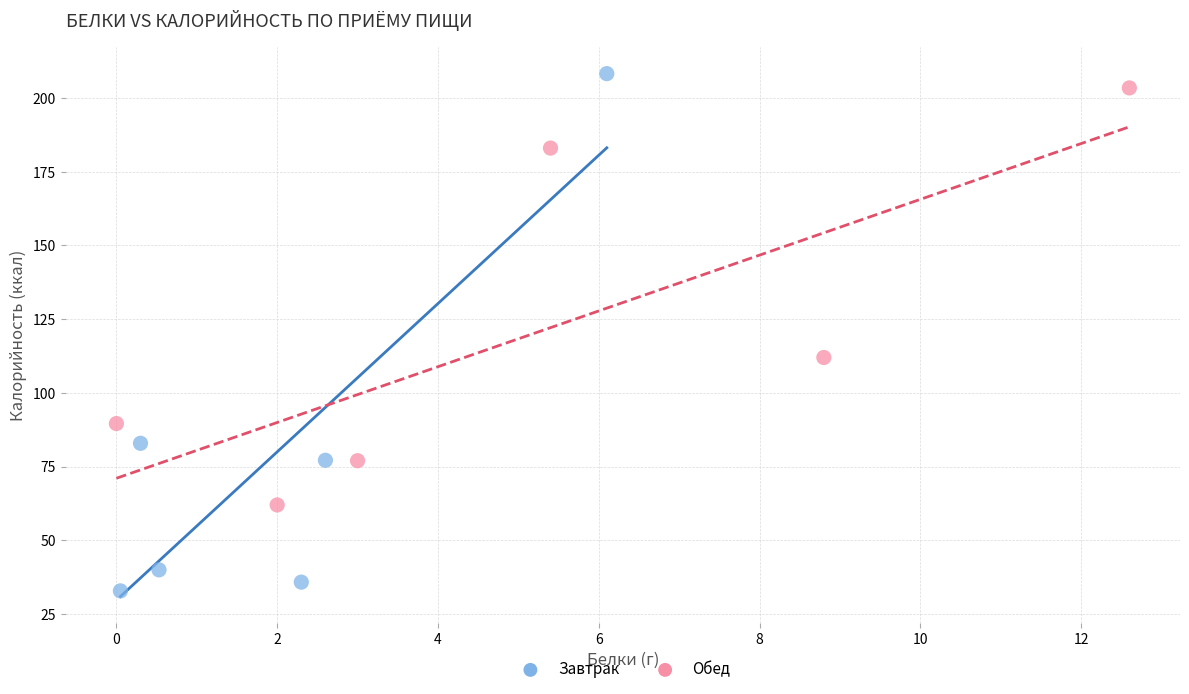

Which series reaches the maximum Y coordinate?

Завтрак